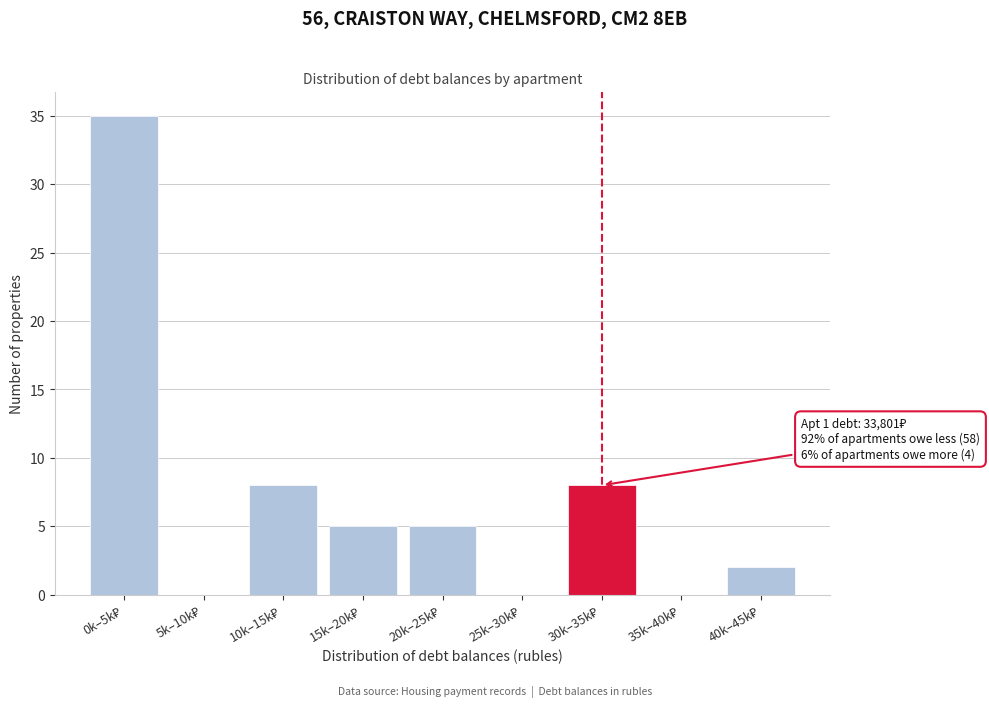

What is the greatest value displayed?

35